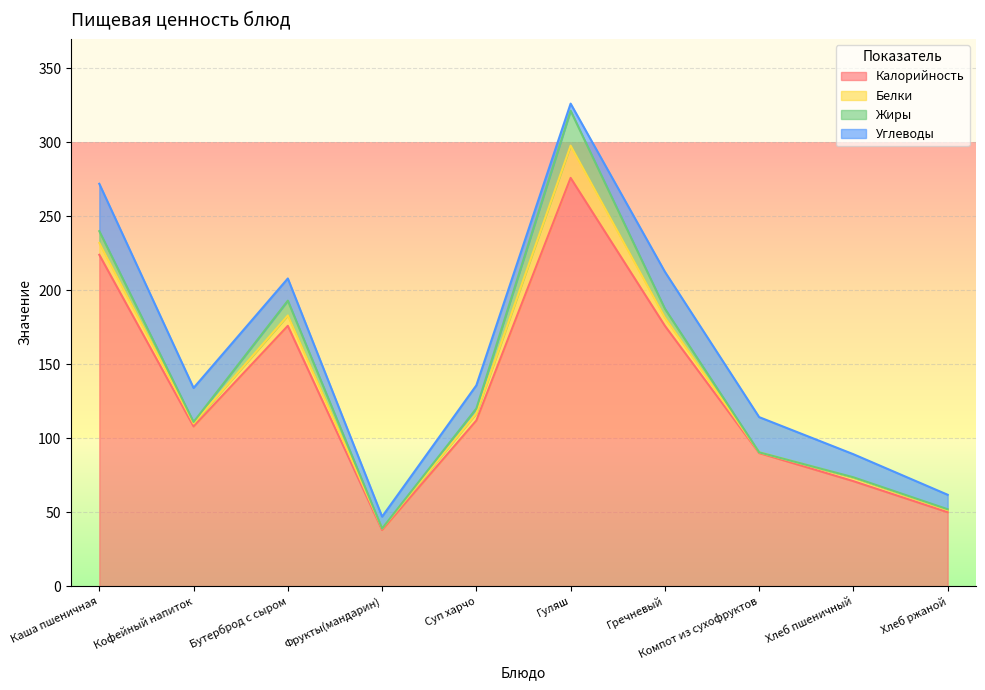

What is the label of the 1st point from the left?

Каша пшеничная